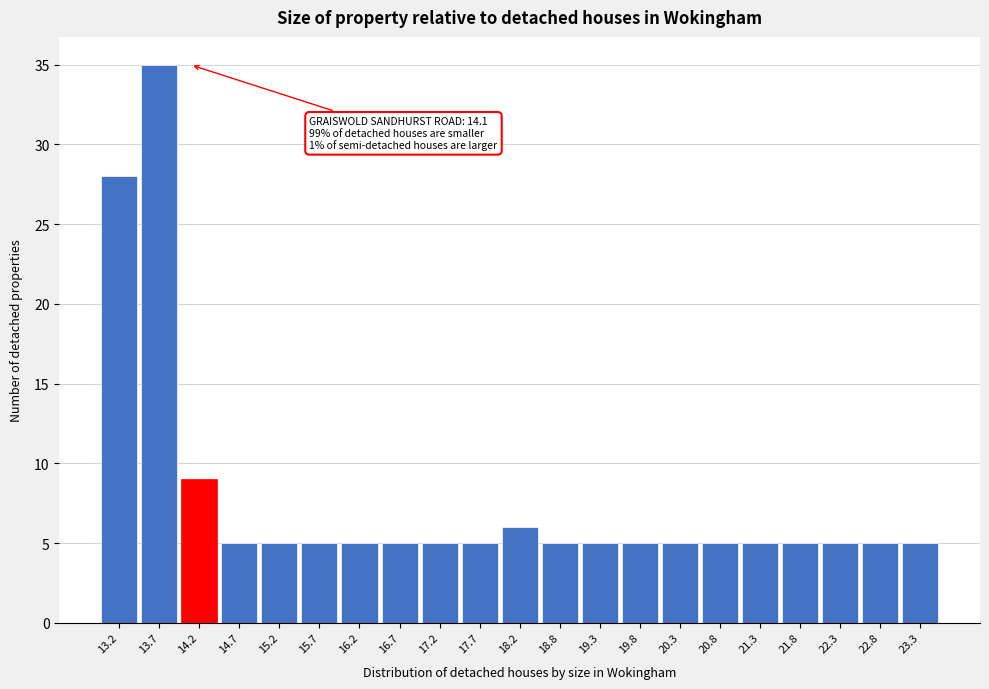

Which range on the x-axis has the tallest bar?

13.5 to 14.0